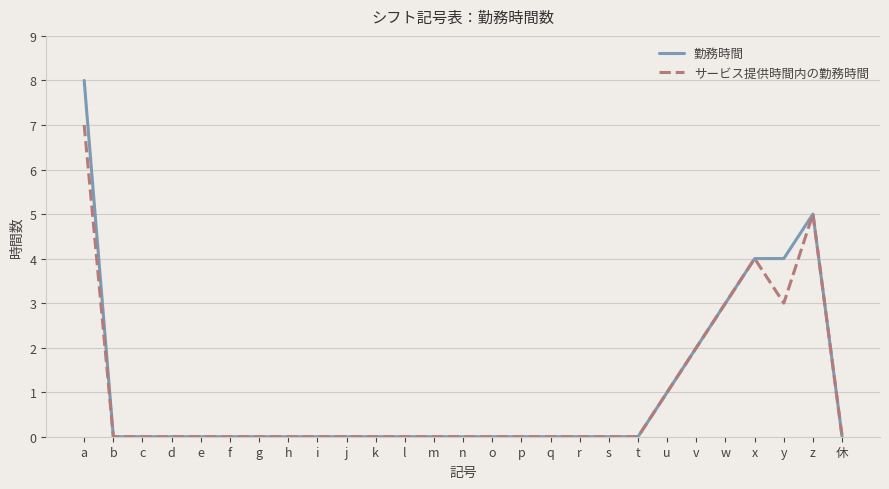

Which series has the widest spread of values?

勤務時間